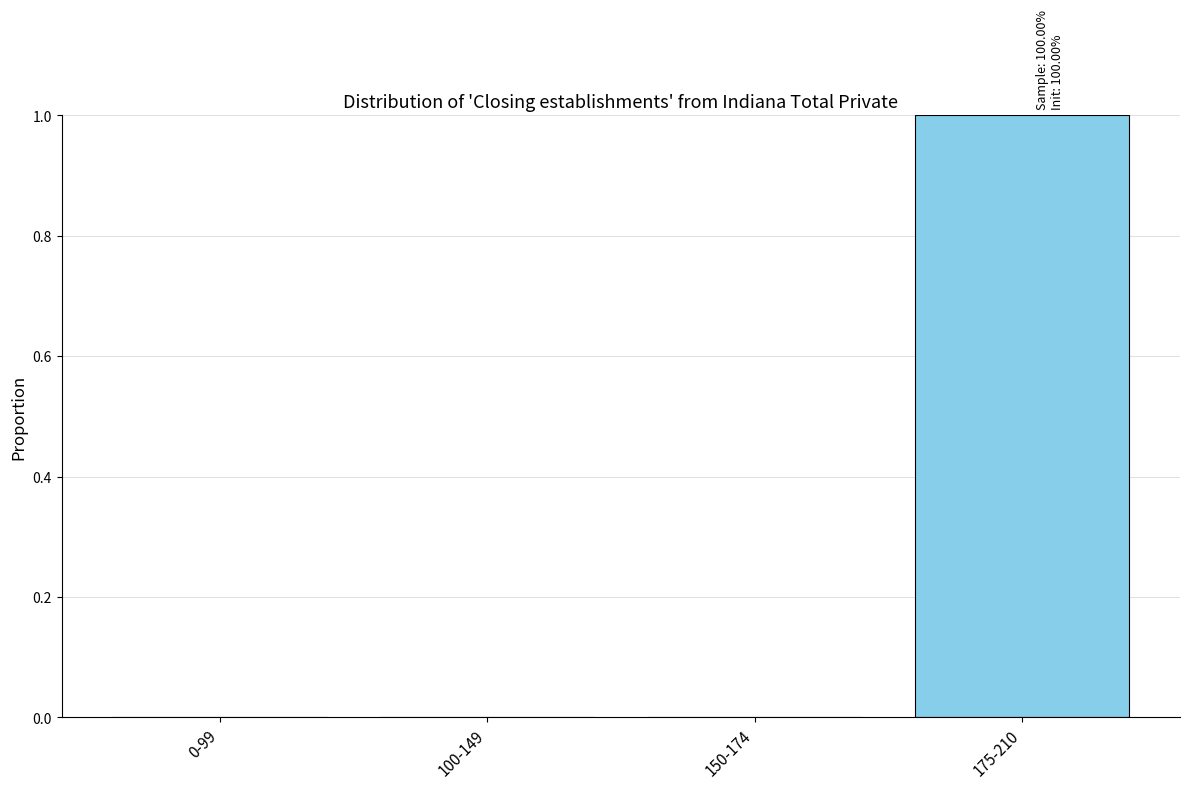

Reading left to right, list all the values displayed in this chart.

0-99=0	100-149=0	150-174=0	175-210=1